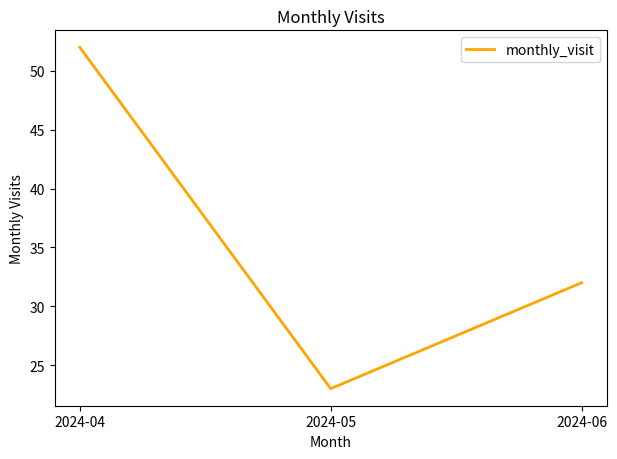

What is the difference between the maximum and minimum values?

29